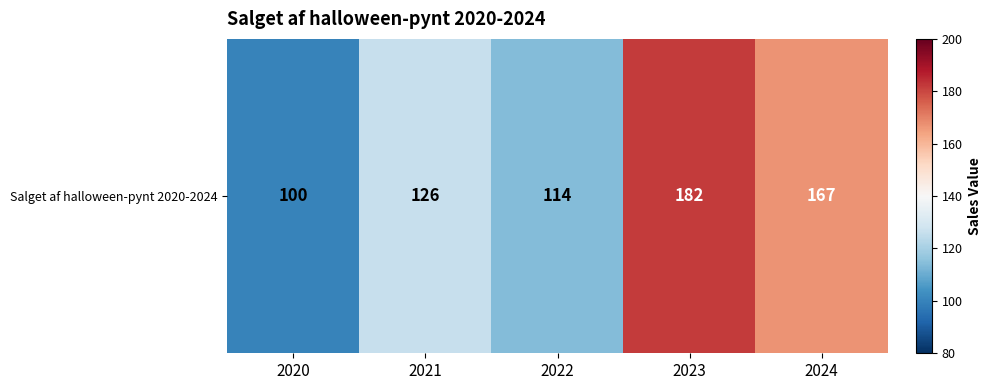

What is the smallest value displayed?

100